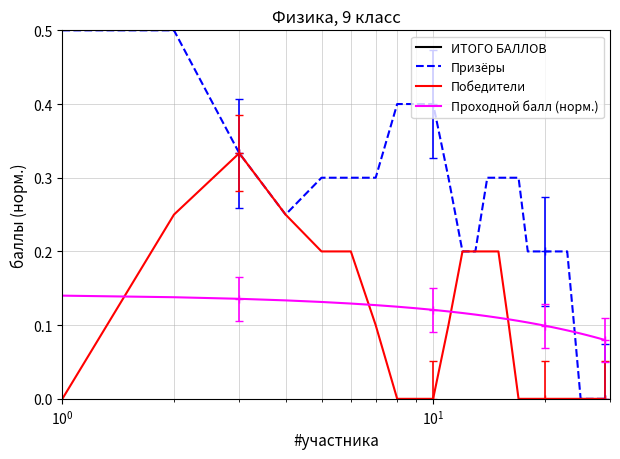

What is the difference between the maximum and minimum values in the Проходной балл (норм.) series?

0.1